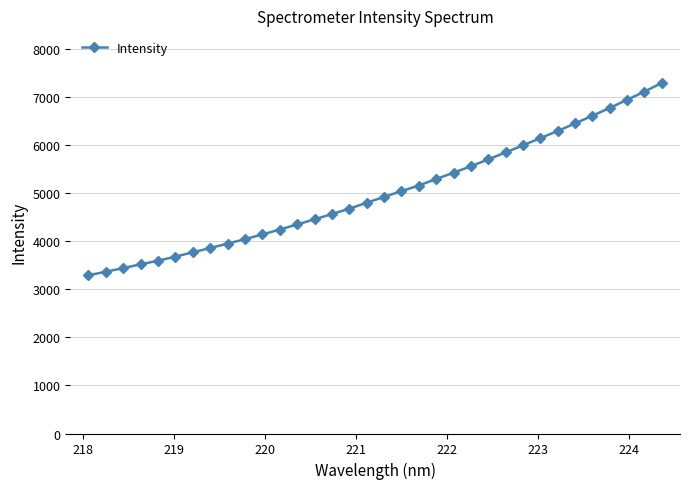

What is the sum of all values?

170354.9